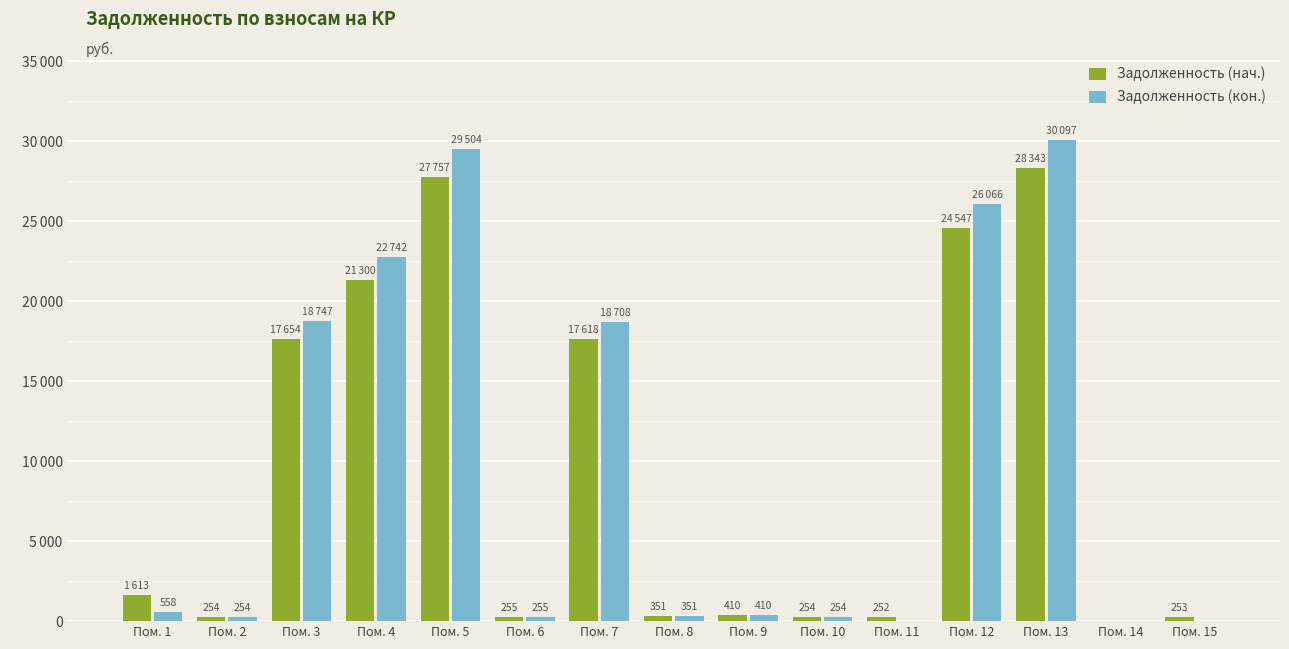

Which label corresponds to the largest value in the chart?

Пом. 13